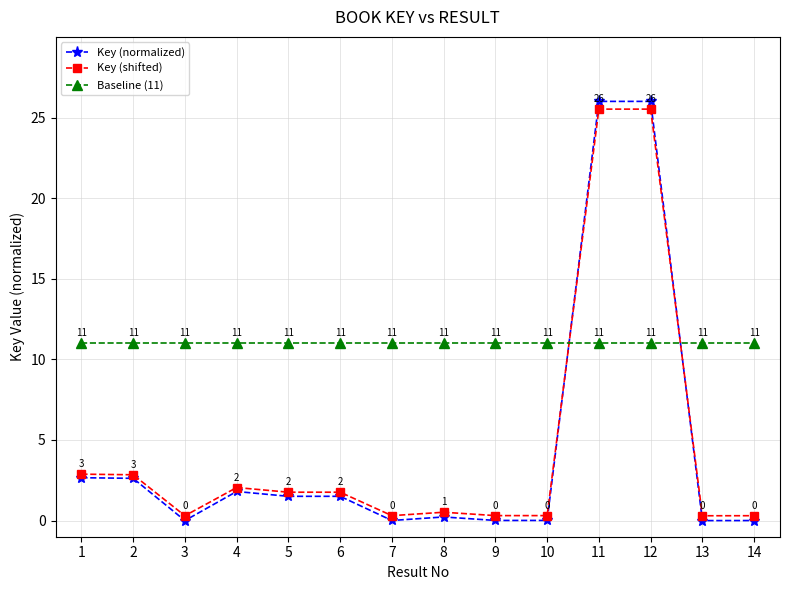

What is the average value of the Baseline (11) series?

11.0